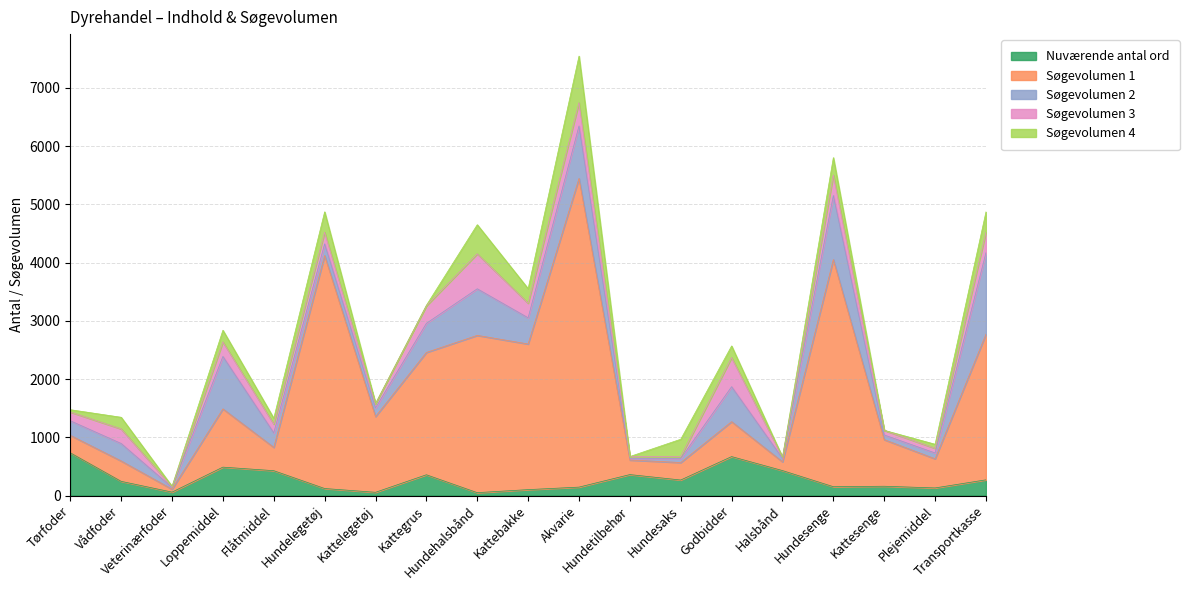

How many series are shown in this chart?

5